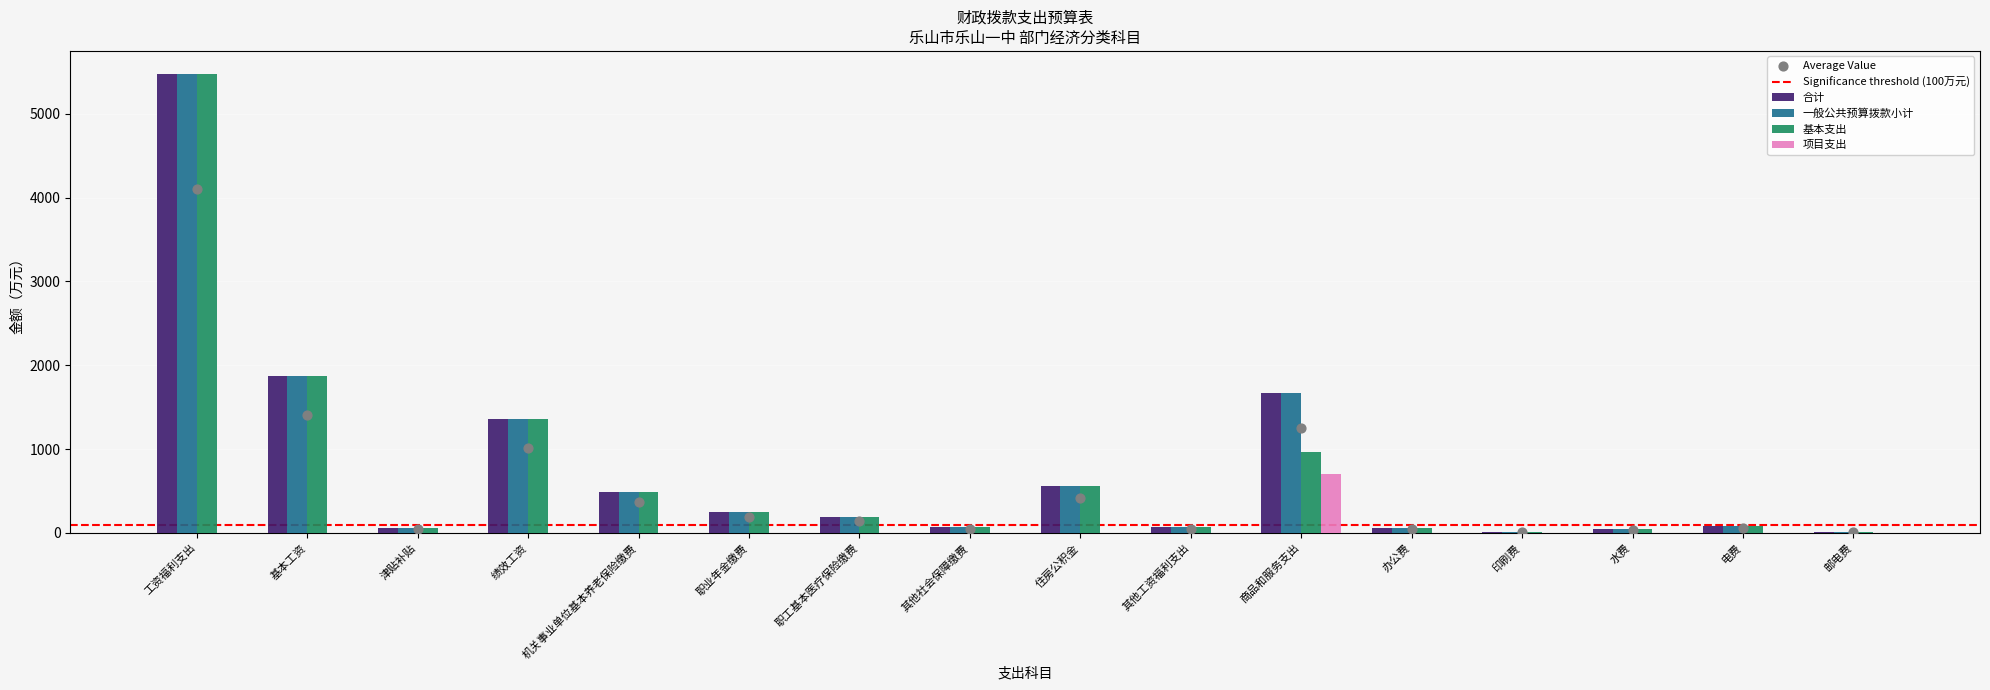

Which series reaches the maximum Y coordinate?

合计